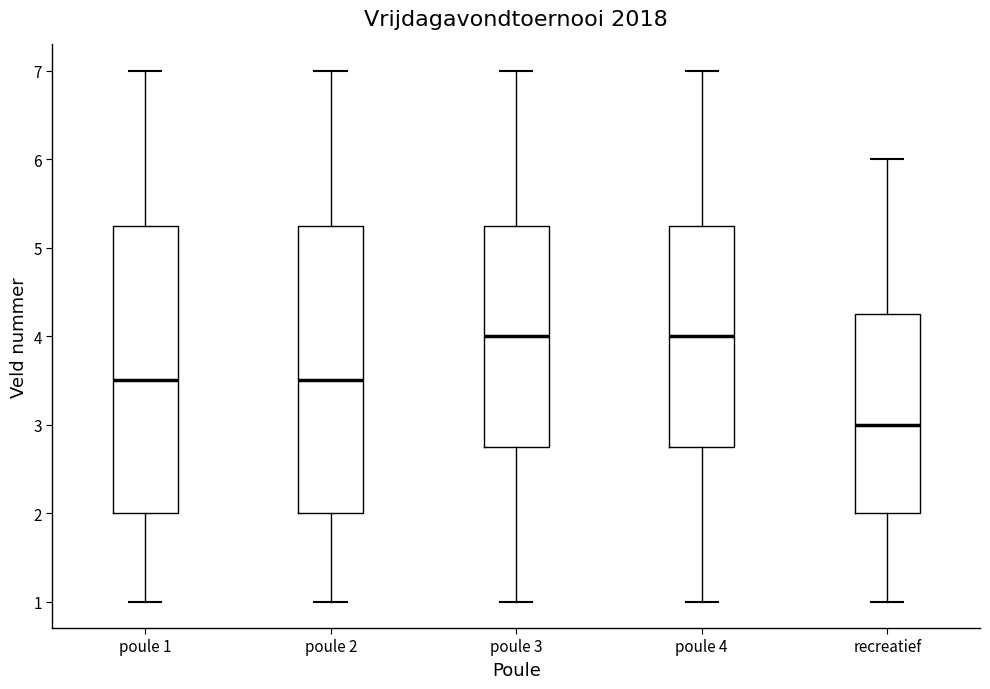

Reading left to right, read every box against the y-axis: the position of its median line, the range the box covers, and the ends of its whiskers. The values are not printed on the chart, so give them approximately, as read against the axis.

poule 1: median 3.5, box 2.0 to 5.3, whiskers 1.0 to 7.0
poule 2: median 3.5, box 2.0 to 5.3, whiskers 1.0 to 7.0
poule 3: median 4.0, box 2.8 to 5.3, whiskers 1.0 to 7.0
poule 4: median 4.0, box 2.8 to 5.3, whiskers 1.0 to 7.0
recreatief: median 3.0, box 2.0 to 4.3, whiskers 1.0 to 6.0